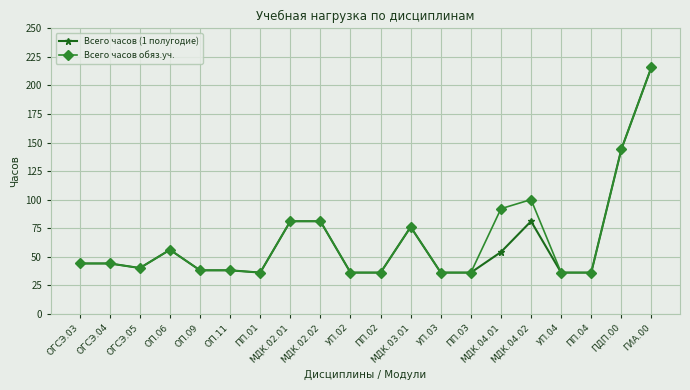

What is the minimum value shown in the chart?

36